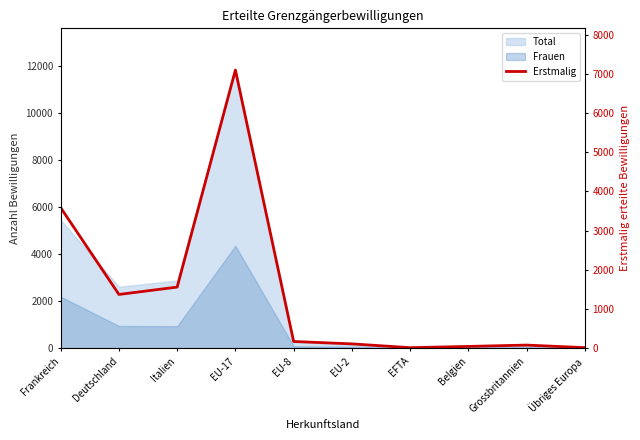

Reading right to left, what are all the values shown in this chart?

10	75	41	9	106	167	7098	1556	1368	3583